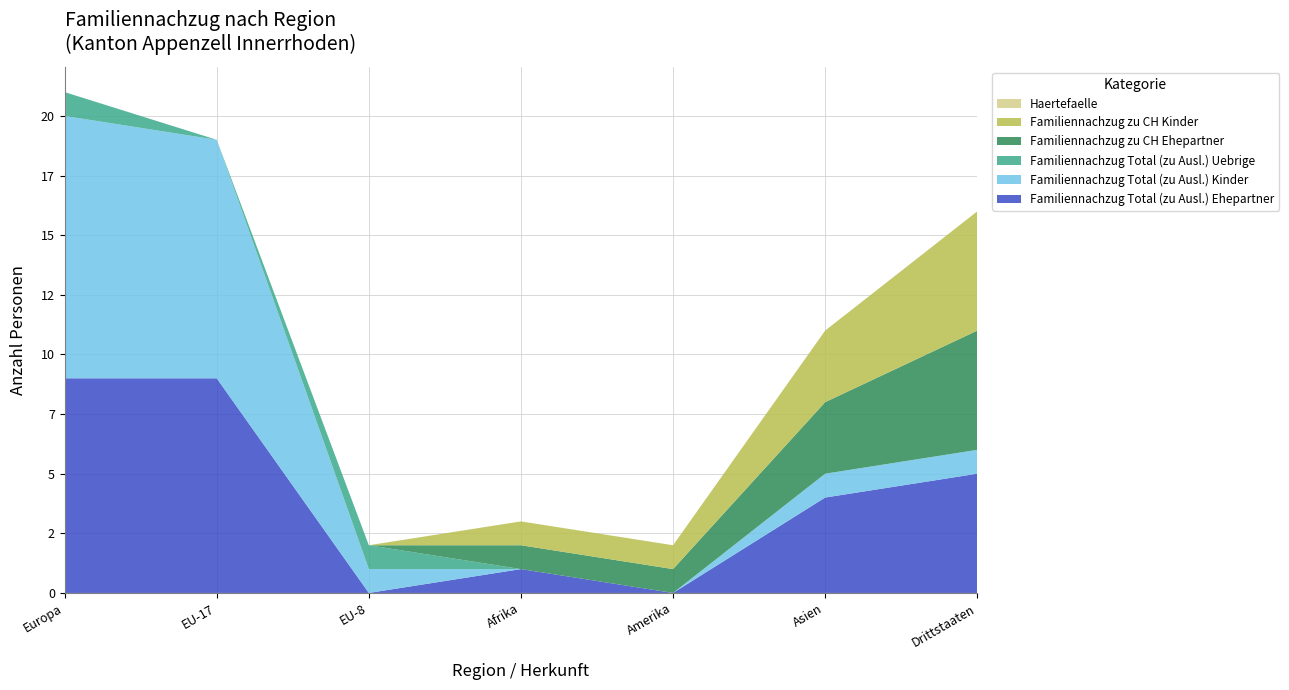

Reading left to right, what are all the values shown in this chart?

Familiennachzug Total (zu Ausl.) Ehepartner: 9	9	0	1	0	4	5
Familiennachzug Total (zu Ausl.) Kinder: 11	10	1	0	0	1	1
Familiennachzug Total (zu Ausl.) Uebrige: 1	0	1	0	0	0	0
Familiennachzug zu CH Ehepartner: 0	0	0	1	1	3	5
Familiennachzug zu CH Kinder: 0	0	0	1	1	3	5
Haertefaelle: 0	0	0	0	0	0	0